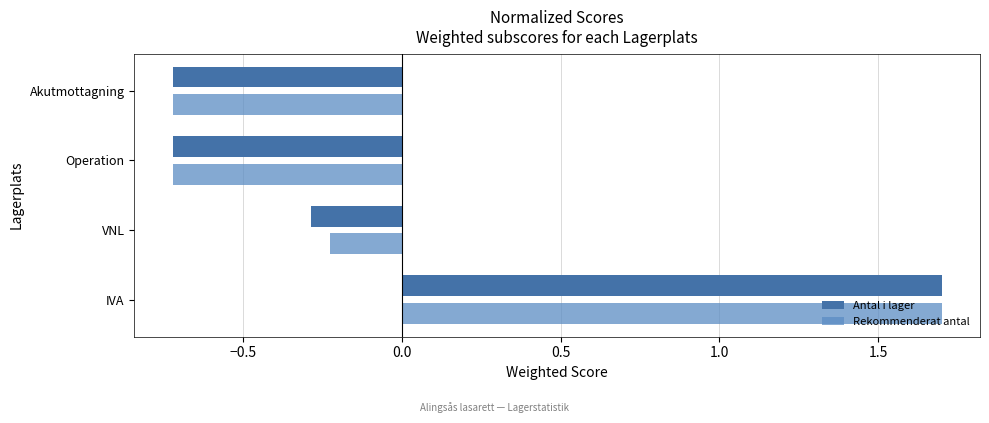

How many values in Antal i lager are above zero?

1